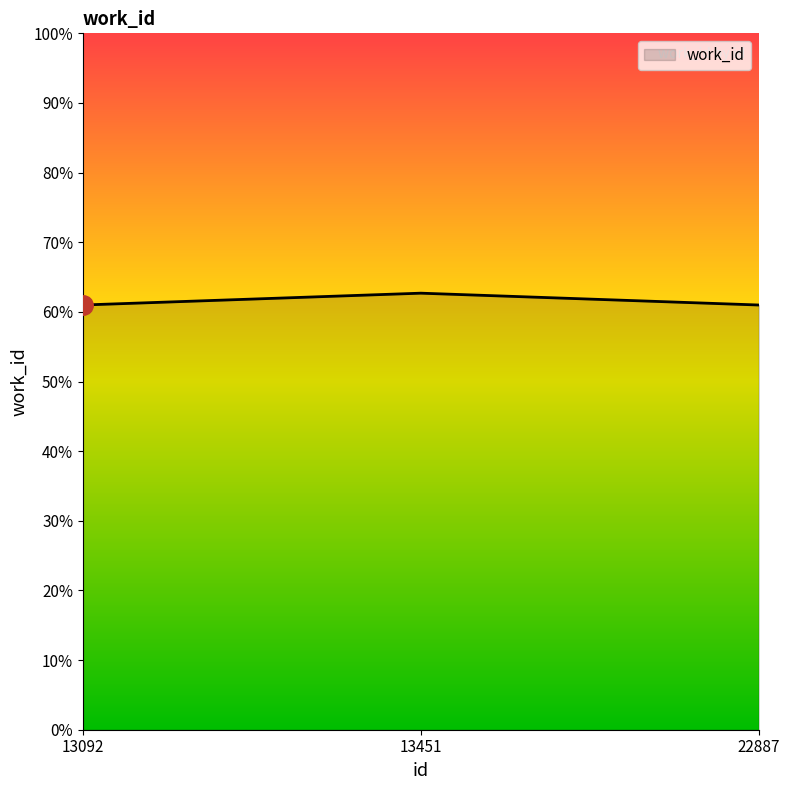

Does the chart display data point markers on the line(s)?

No